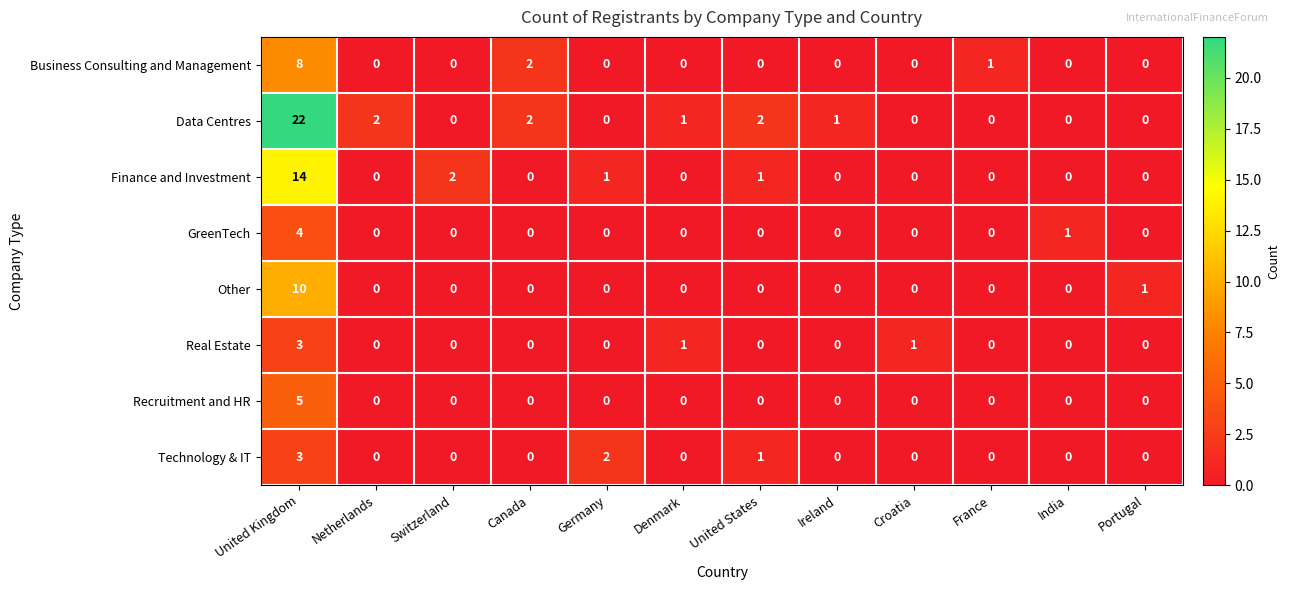

At which category does the chart reach its peak across all series?

United Kingdom